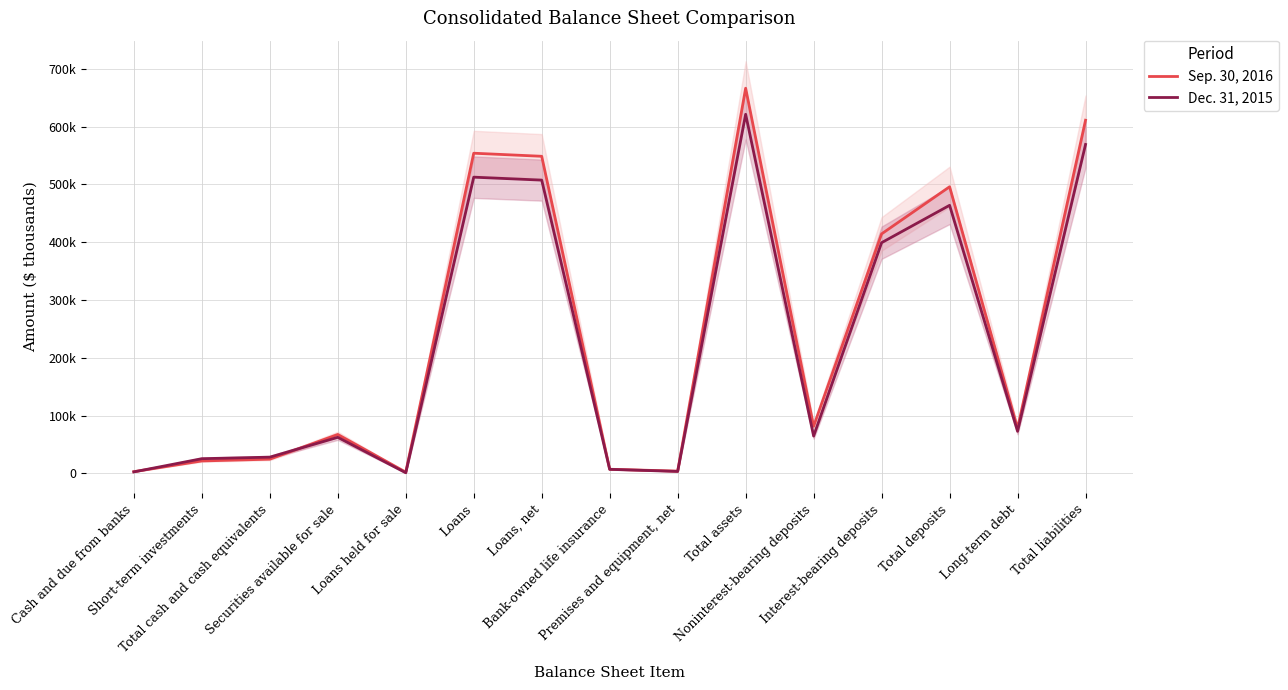

The value of Dec. 31, 2015 at Short-term investments is 35868. True or false?

False